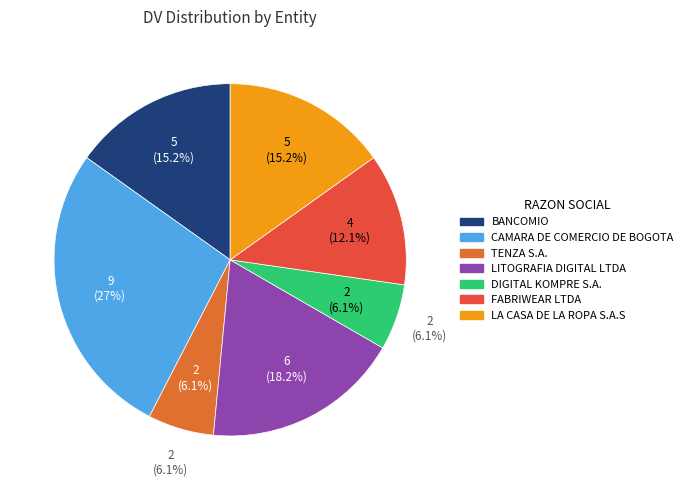

Is there a majority slice in this chart?

No